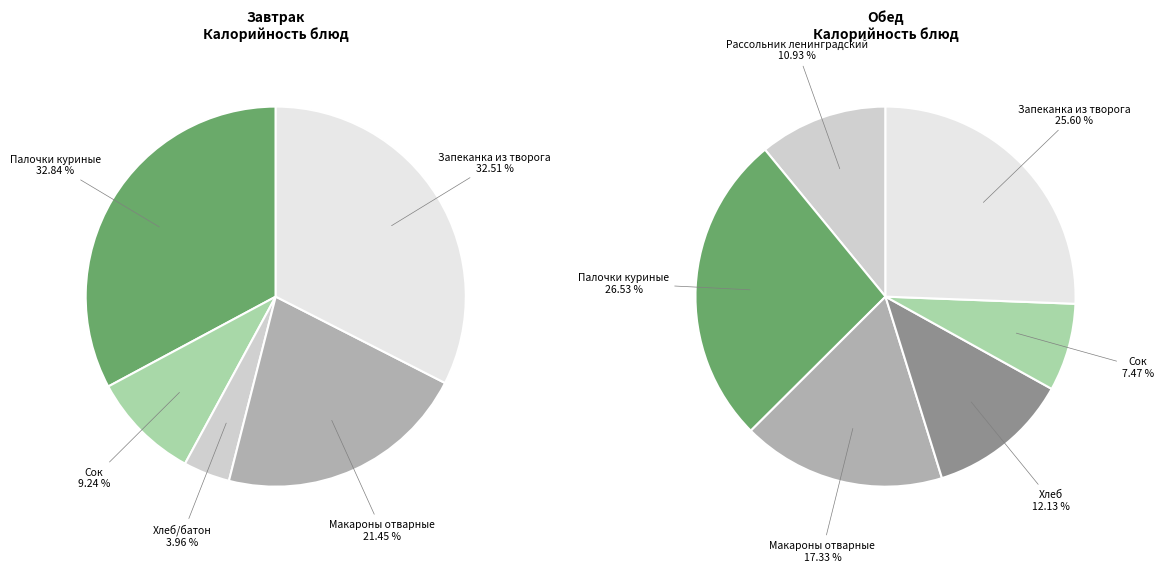

The Хлеб/батон slice represents 15% of the pie. True or false?

False